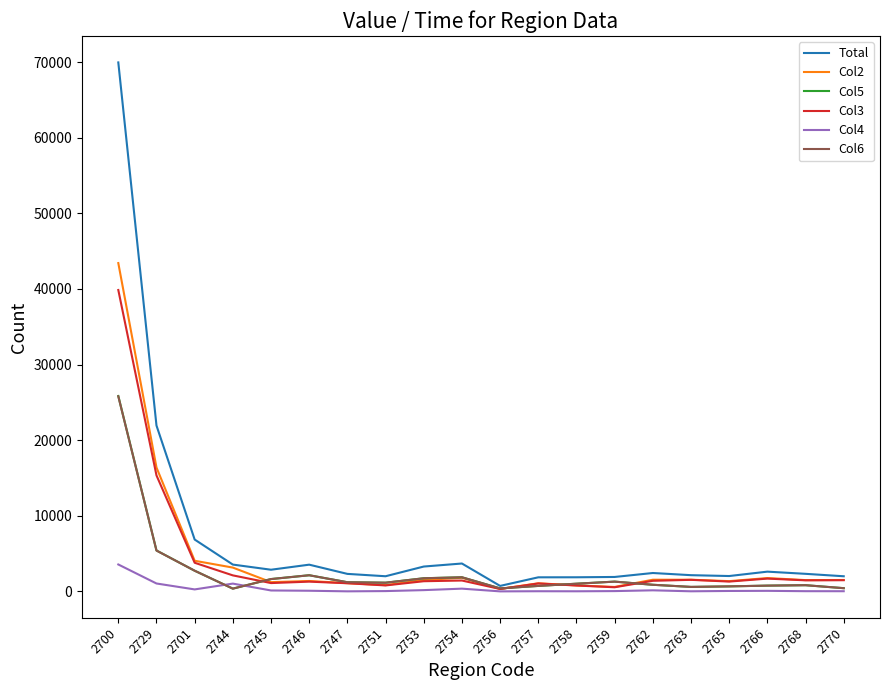

Is it true that Col5 equals 664 at 2765?

True